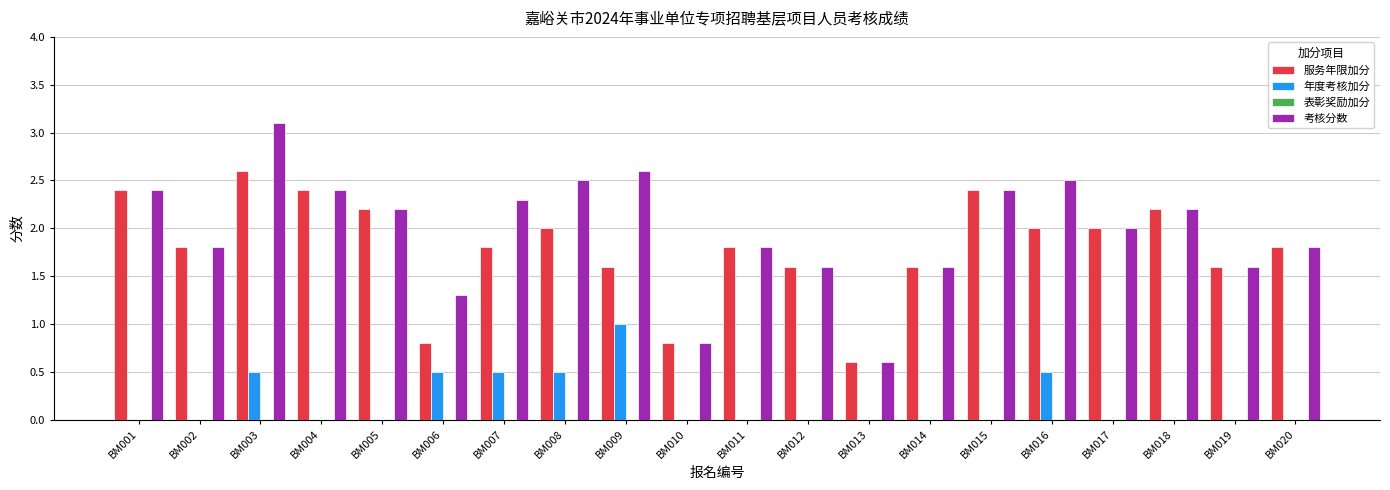

What is the total value across all series at BM020?

3.6